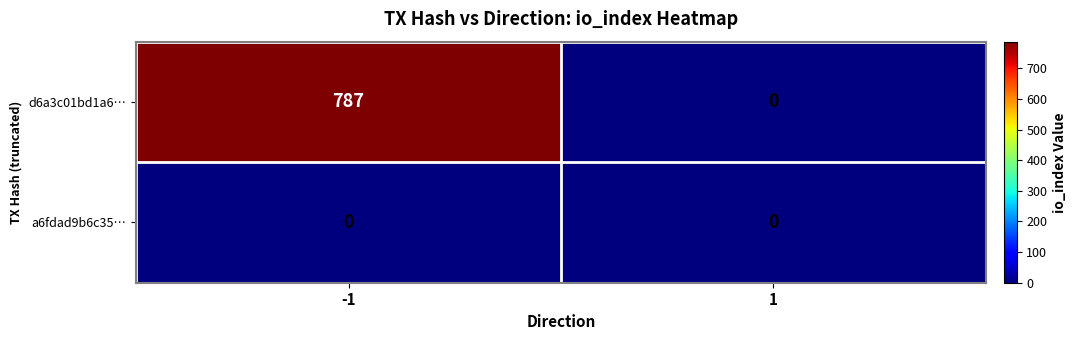

Reading left to right, list all the values displayed in this chart.

d6a3c01bd1a6…: 787	0
a6fdad9b6c35…: 0	0